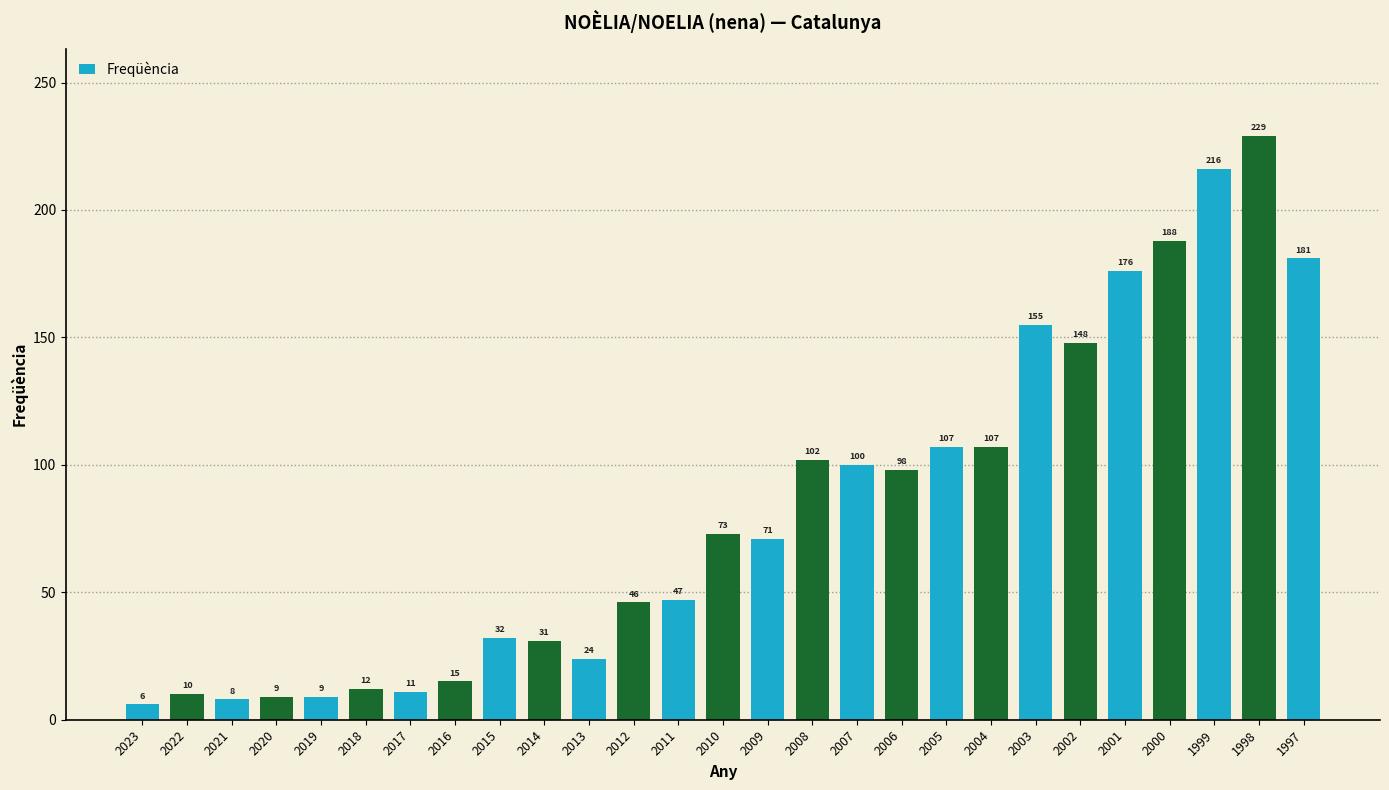

How many data points are less than 71?

13